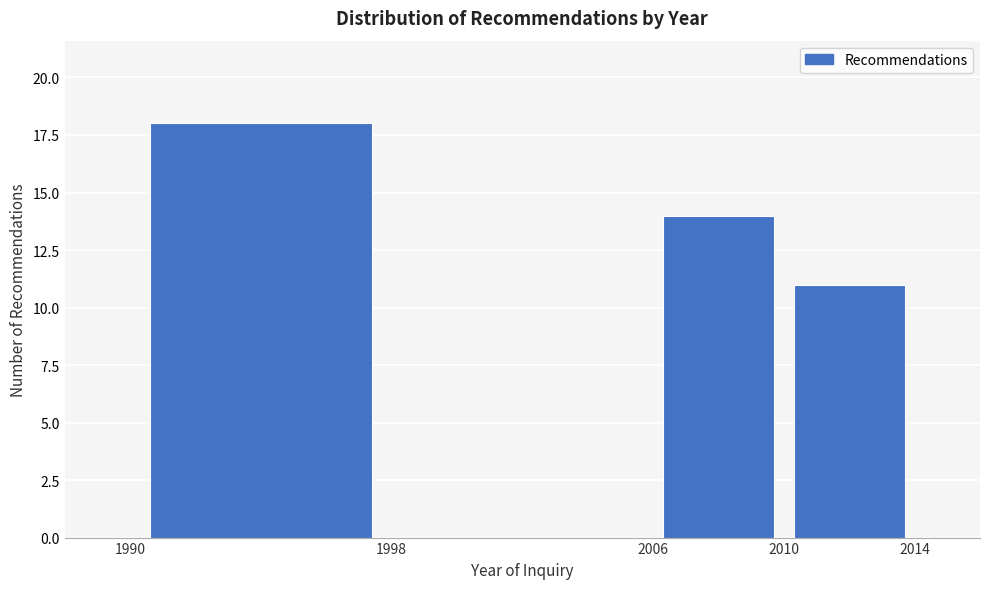

How tall is the bar that spans 1990 to 1998 on the x-axis? The values are not printed on the chart, so give them approximately, as read against the axis.

18